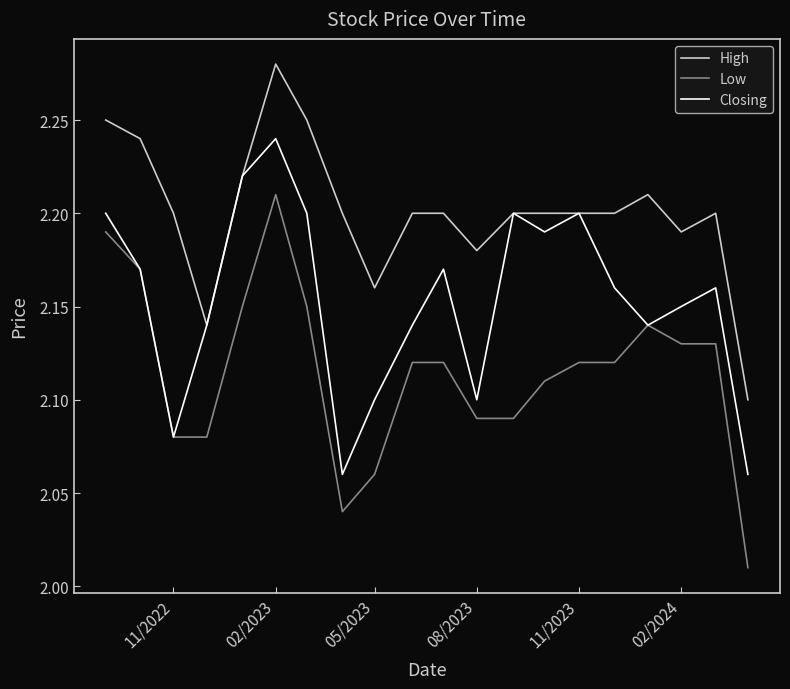

What is the difference between the maximum and minimum values in the High series?

0.2